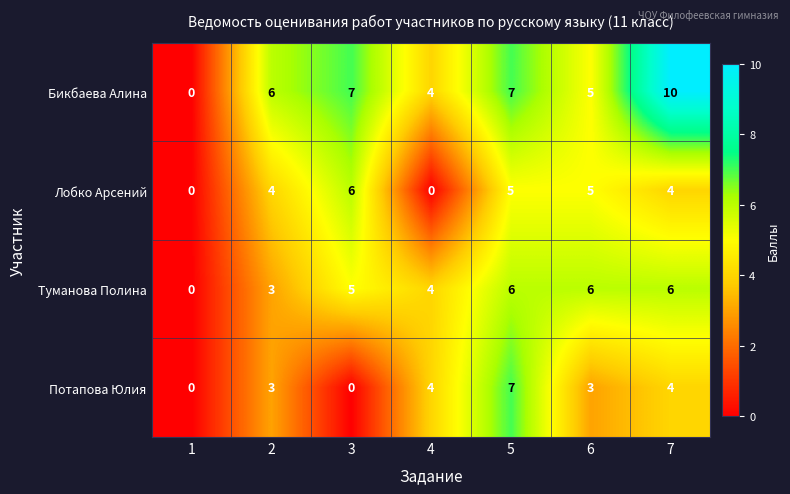

True or false: Туманова Полина has a value of 2 at 4.

False